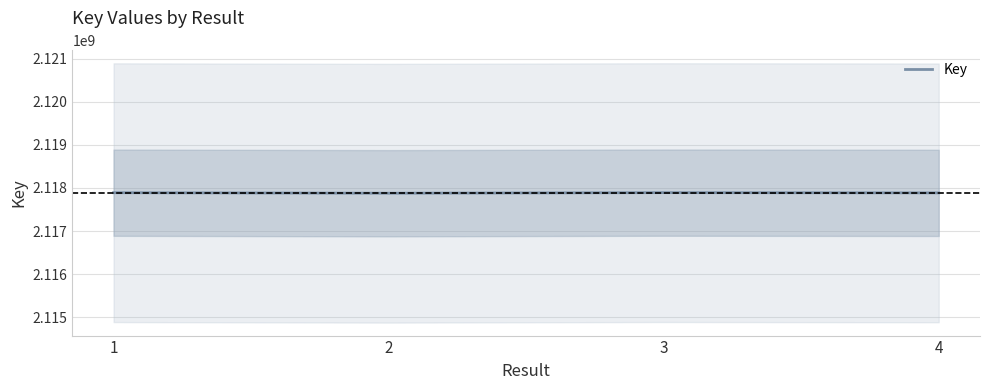

Which label corresponds to the smallest value in the chart?

2